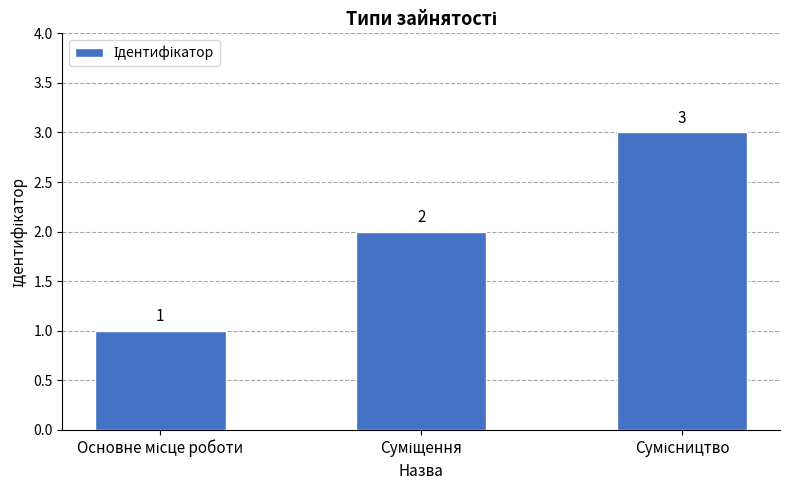

What is the value of the 3rd bar from the left?

3